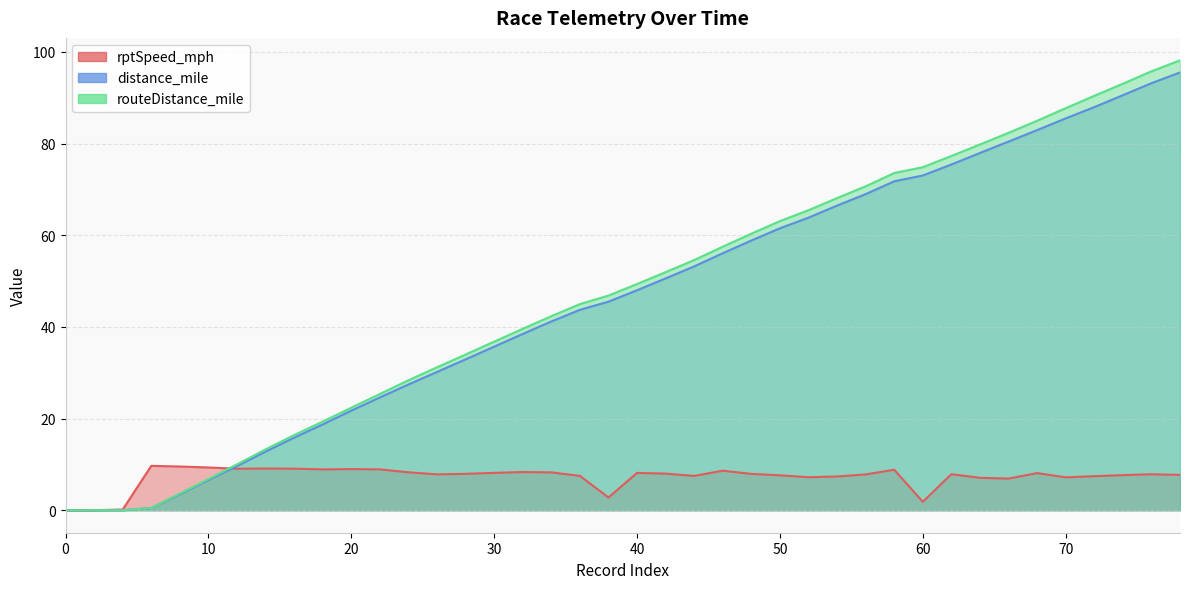

What is the difference between the routeDistance_mile values at 34 and 68?

42.7